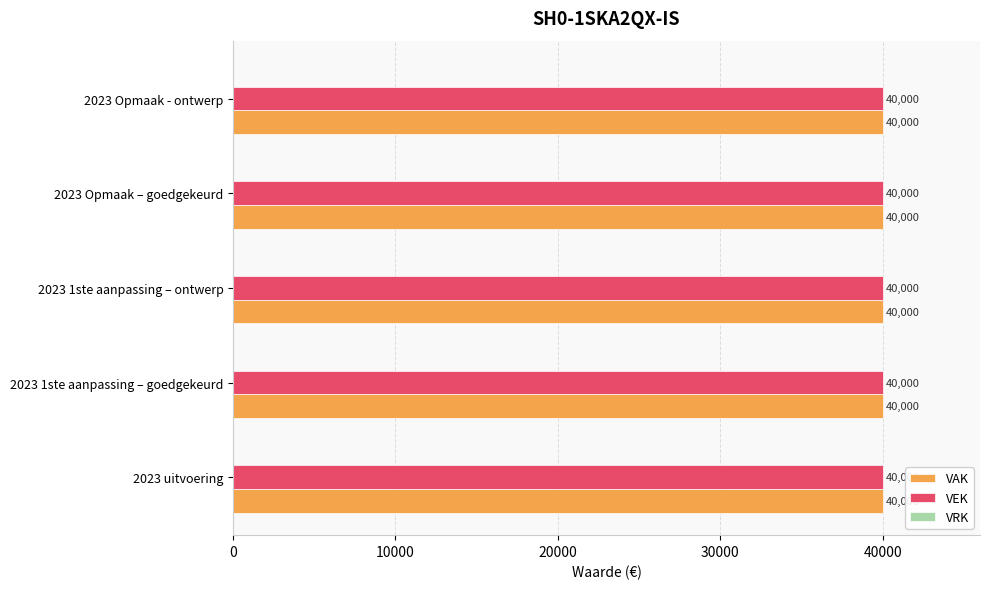

What is the value of the VEK bar at the 1st from the left?

40000